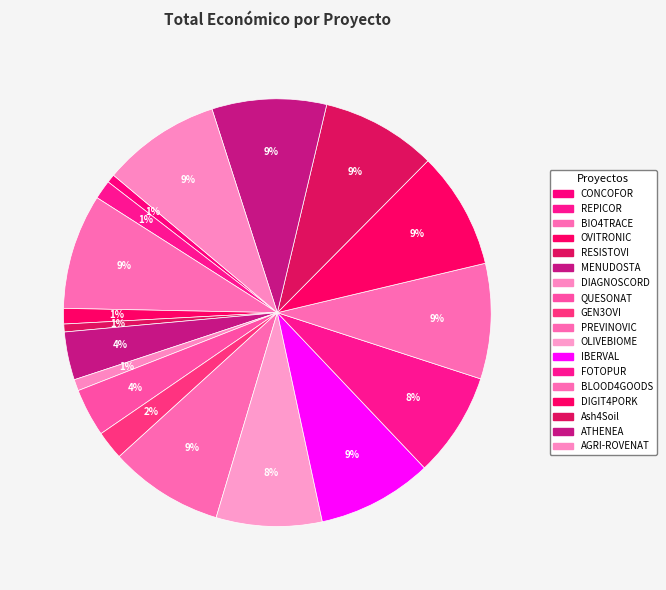

How many slices are in this pie chart?

18